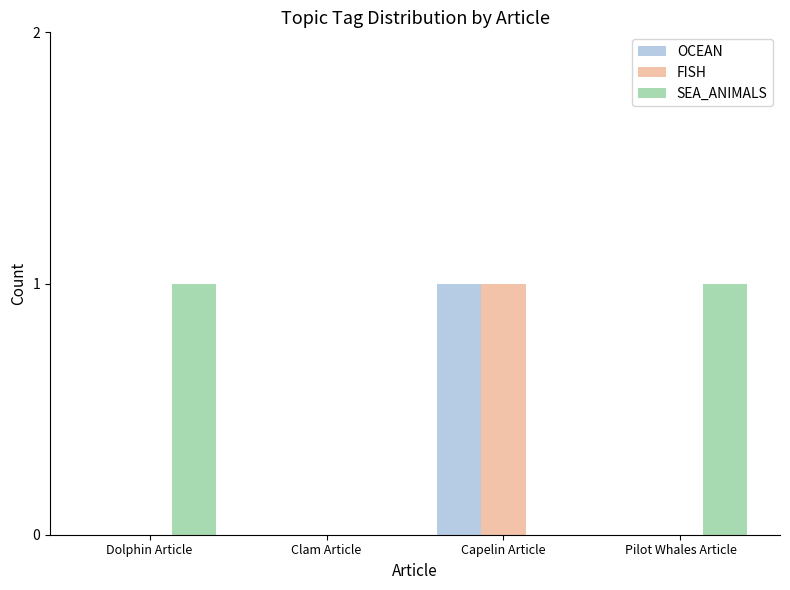

Between Clam Article and Pilot Whales Article, which series saw the biggest shift?

SEA_ANIMALS